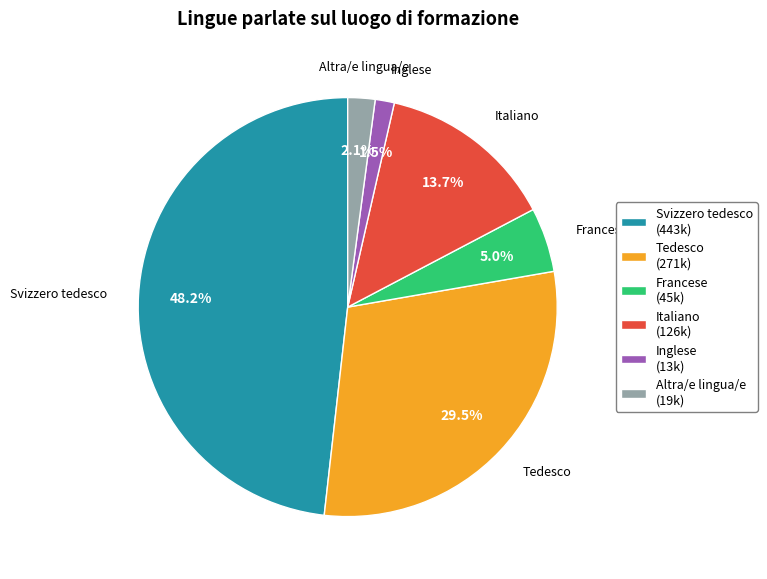

Does any single category account for the majority?

No